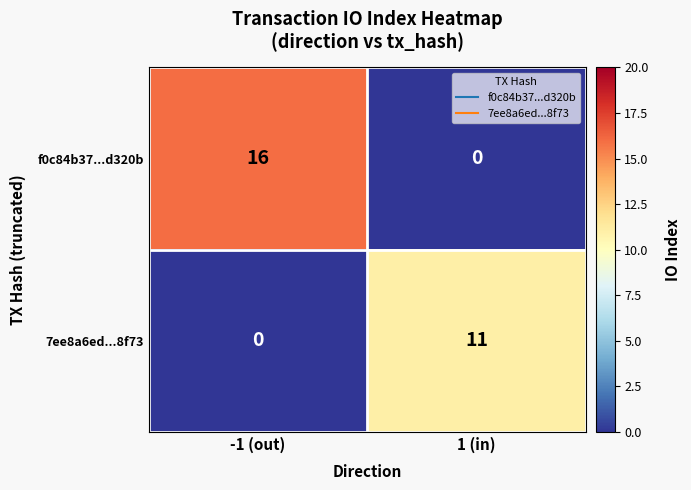

Which series has the widest spread of values?

f0c84b37...d320b